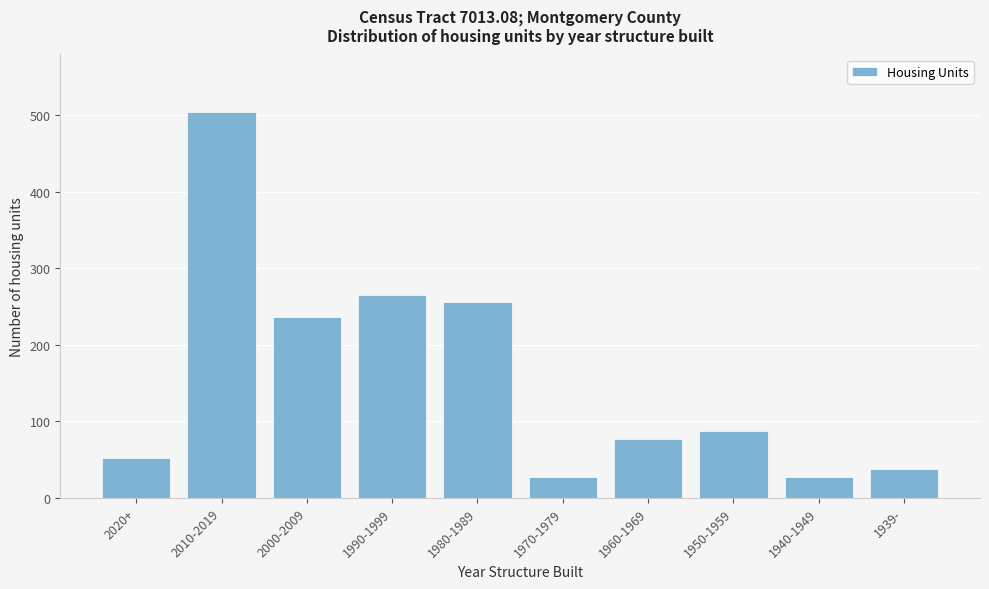

What is the change in value from 2020+ to 1970-1979?

-24